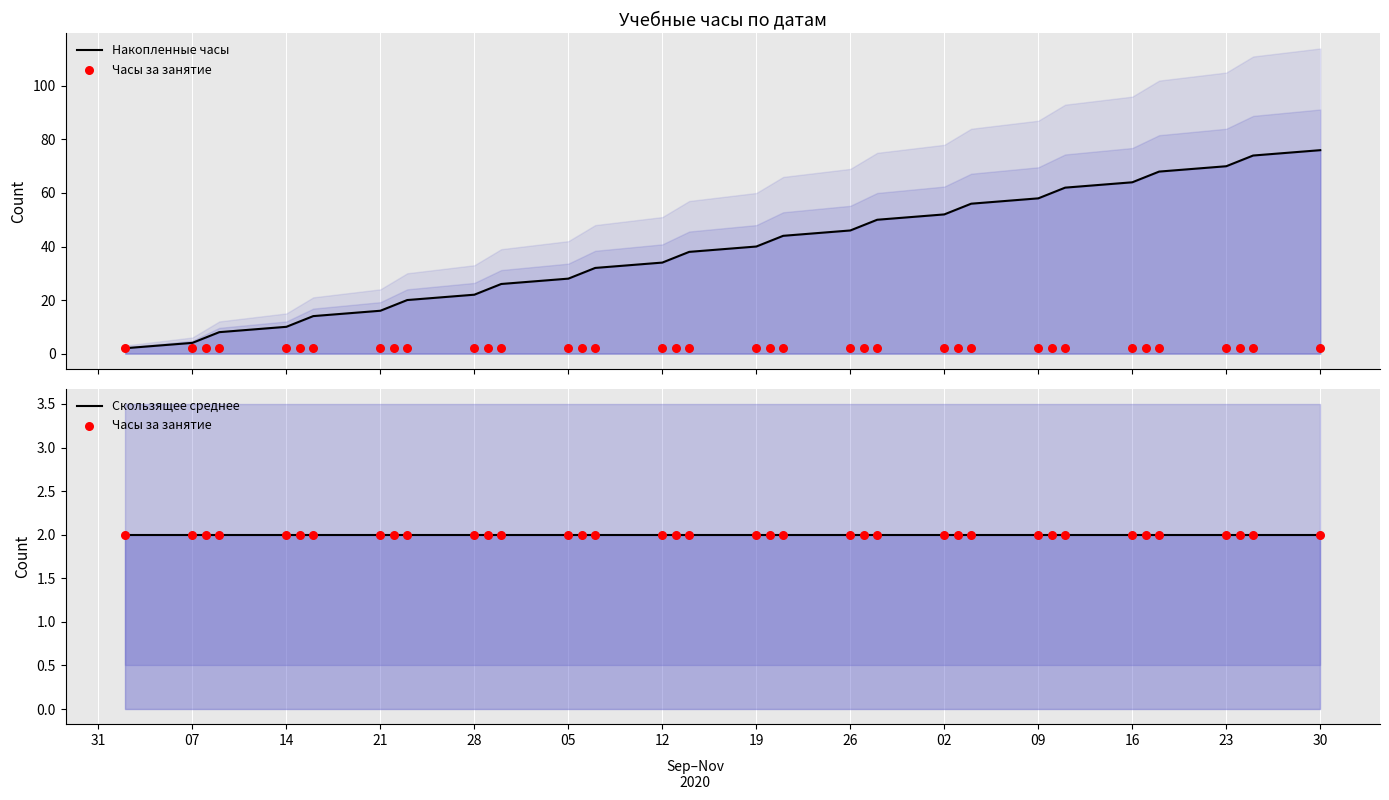

What are all the series names shown in the legend?

Накопленные часы, Часы за занятие, Скользящее среднее